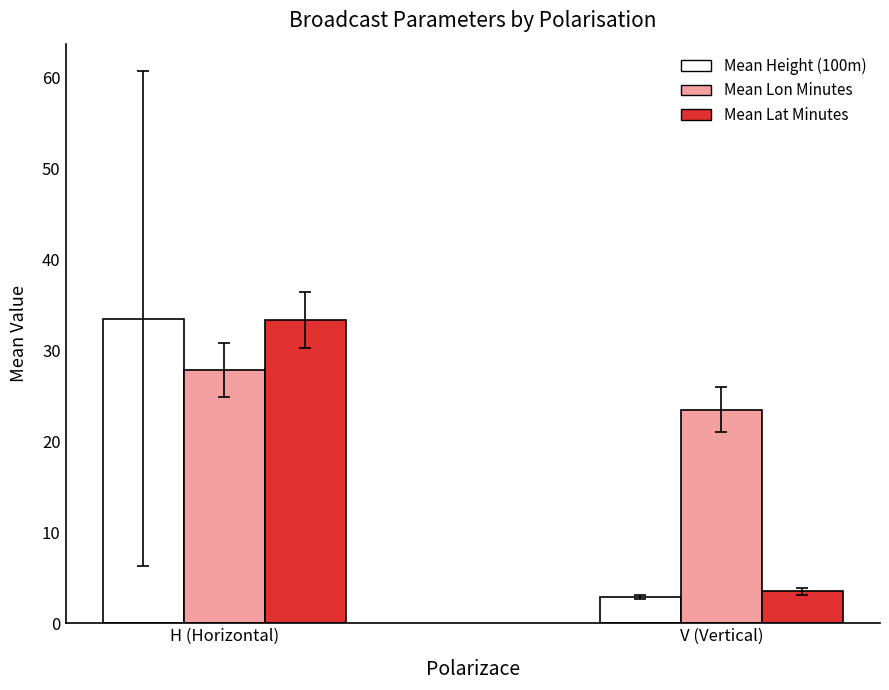

Does the chart contain stacked bars?

No